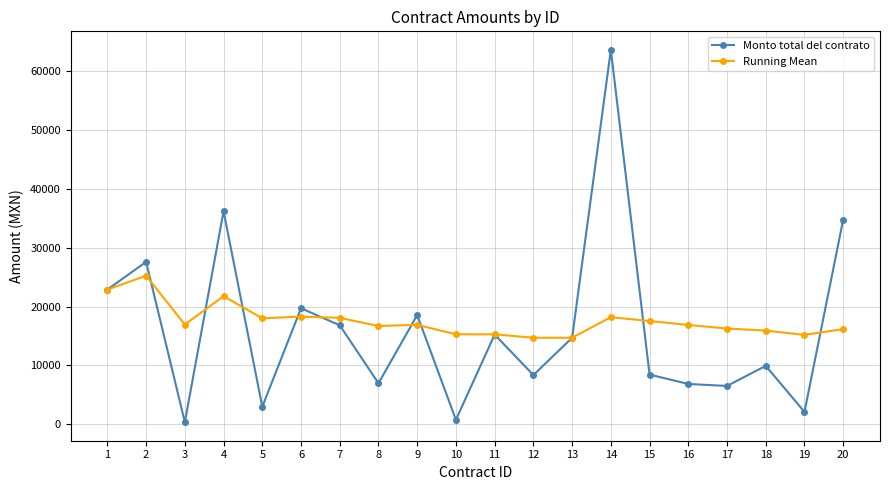

What is the total value across all series at 14?

81855.8